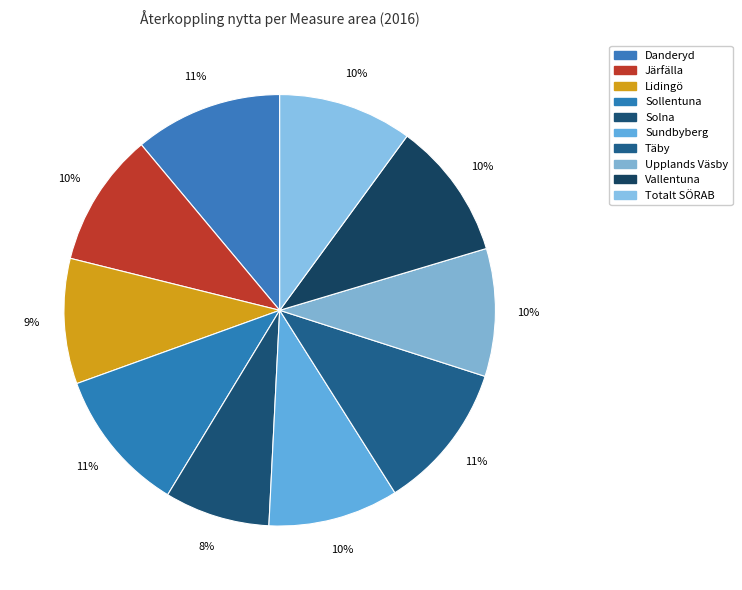

To the nearest percent, what portion does Danderyd represent?

11%